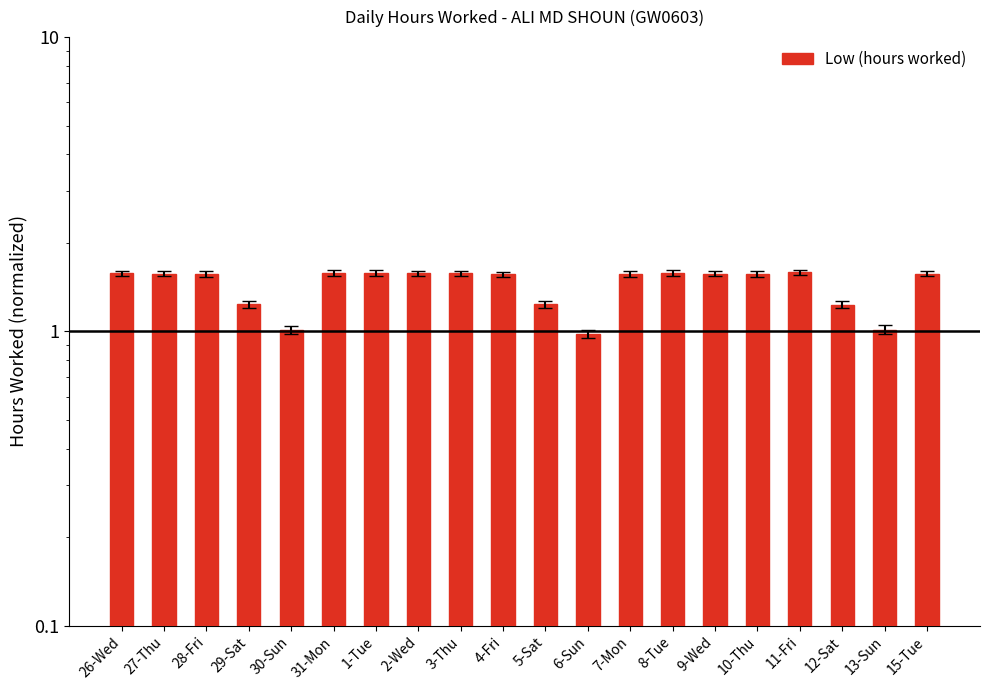

What is the maximum value shown in the chart?

1.6